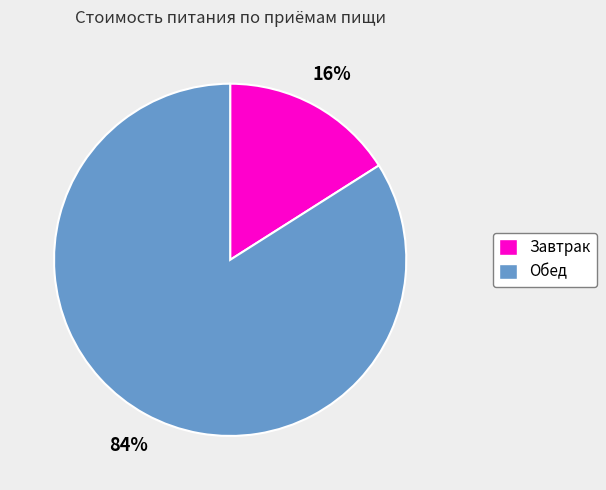

True or false: Обед accounts for 84% of the total.

True